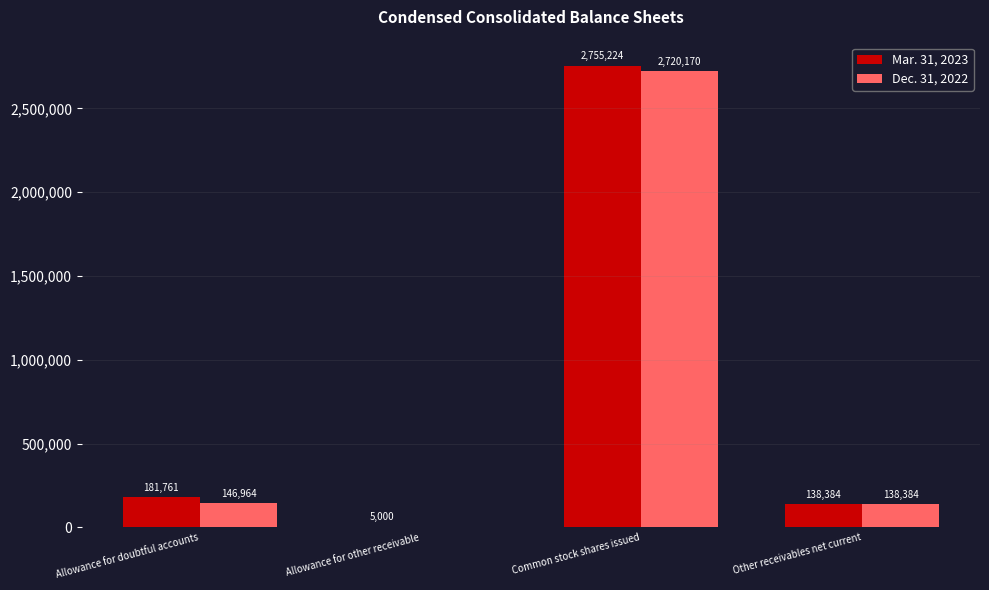

Which series changed the most between Allowance for other receivable and Other receivables net current?

Dec. 31, 2022